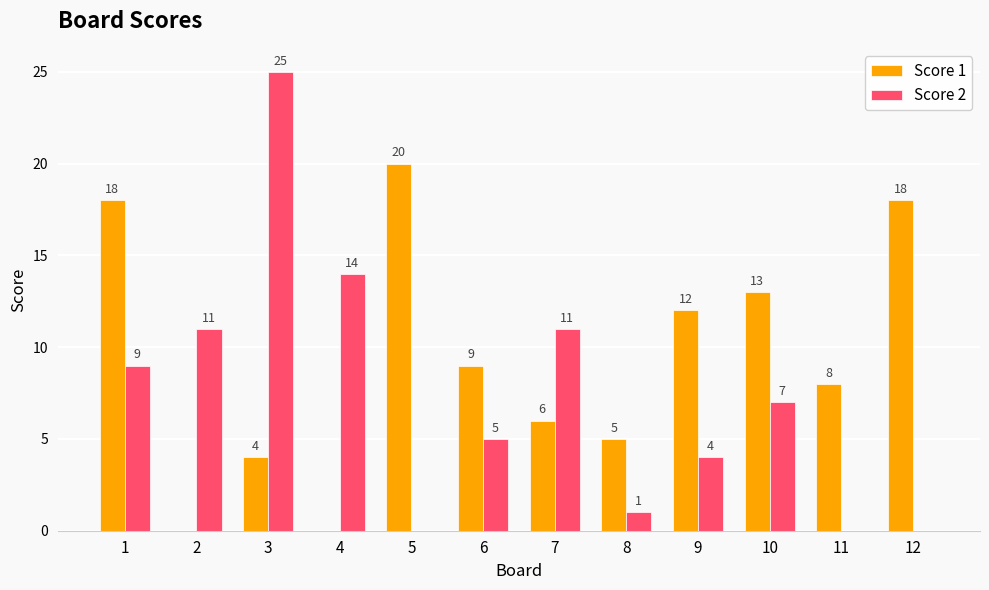

What are all the series names shown in the legend?

Score 1, Score 2